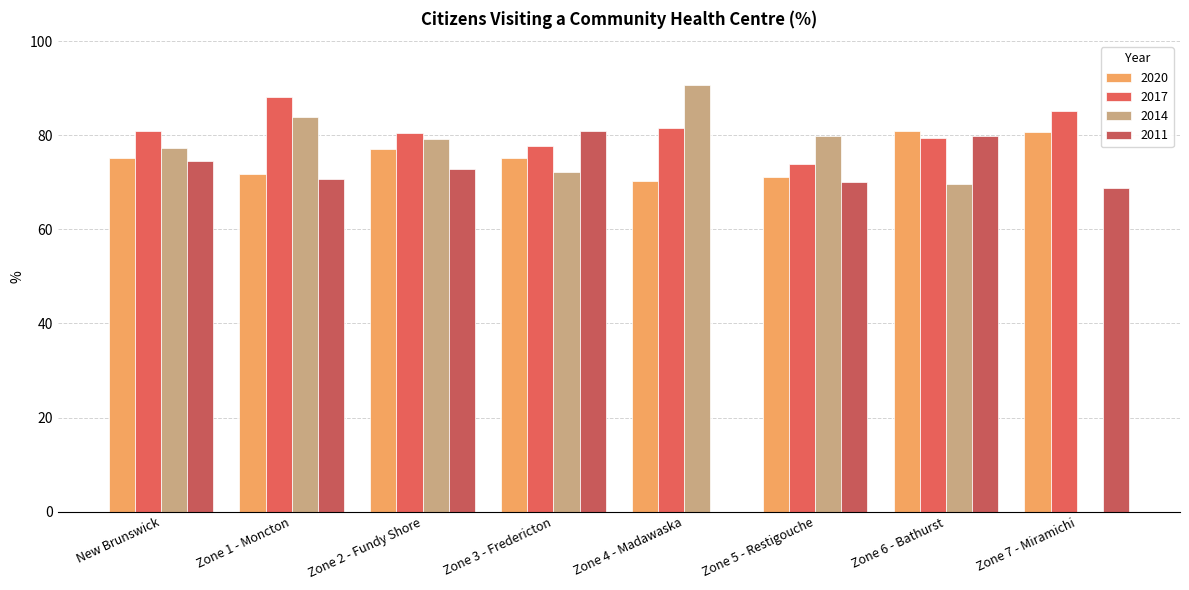

What is the average value of the 2020 series?

75.3